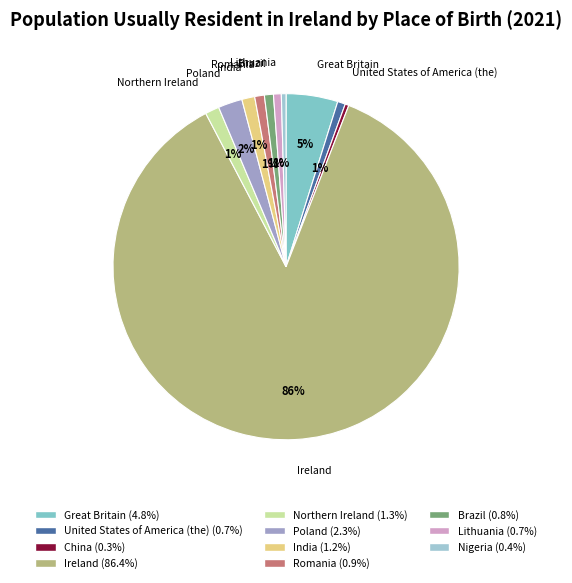

How many segments does this pie chart have?

11